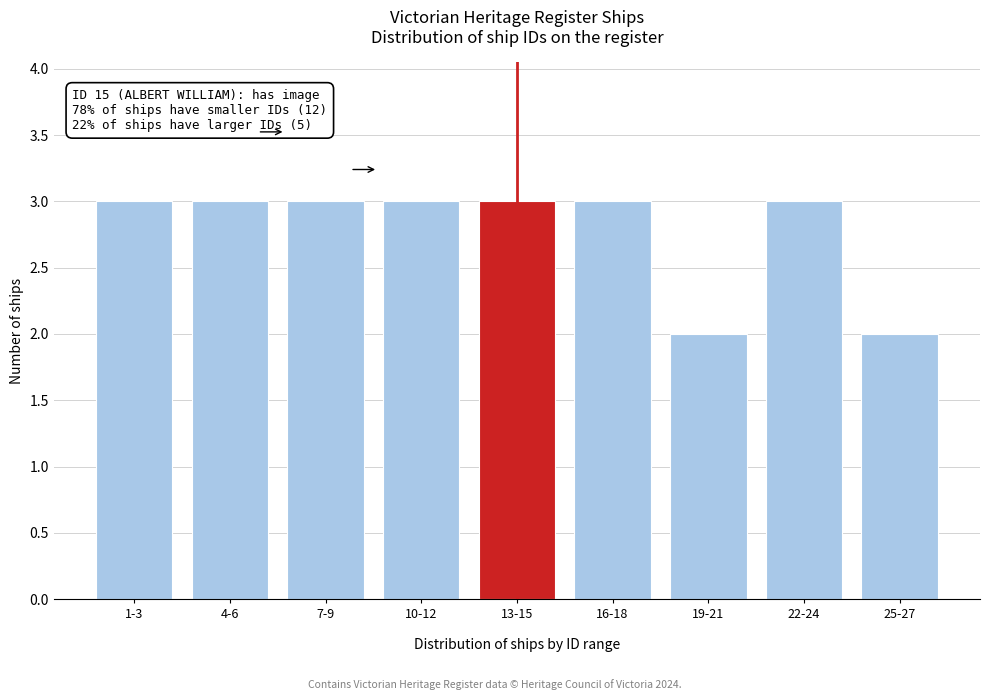

Reading left to right, what are all the values shown in this chart?

1-3=3	4-6=3	7-9=3	10-12=3	13-15=3	16-18=3	19-21=2	22-24=3	25-27=2